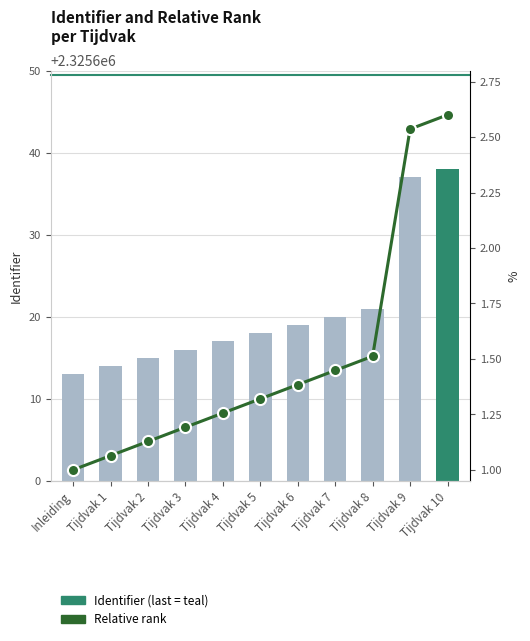

What is the difference between the maximum and second lowest values in the Relative rank series?

1.5